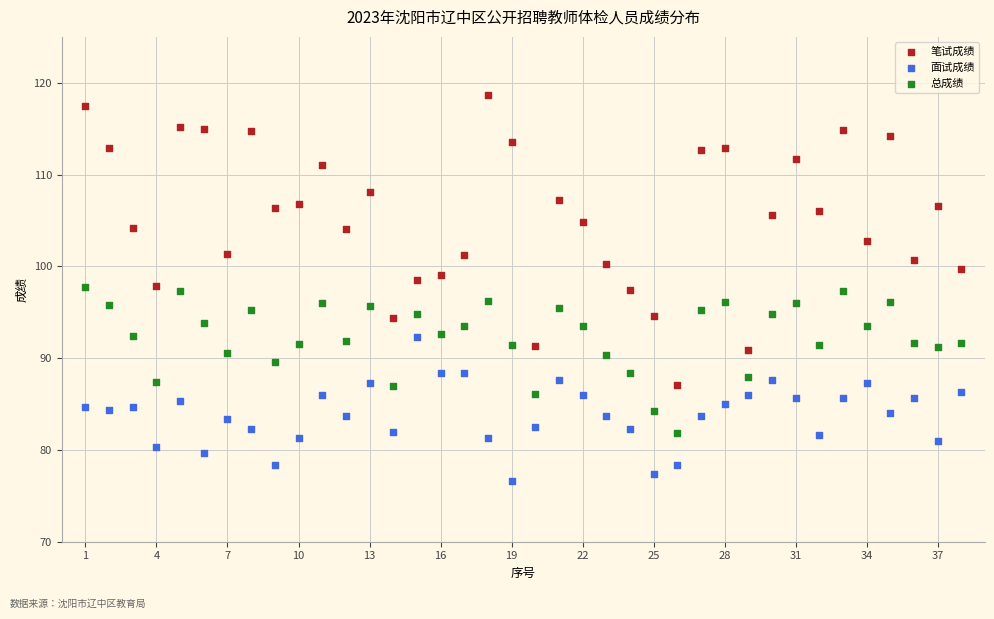

Which series contains the lowest Y value?

面试成绩